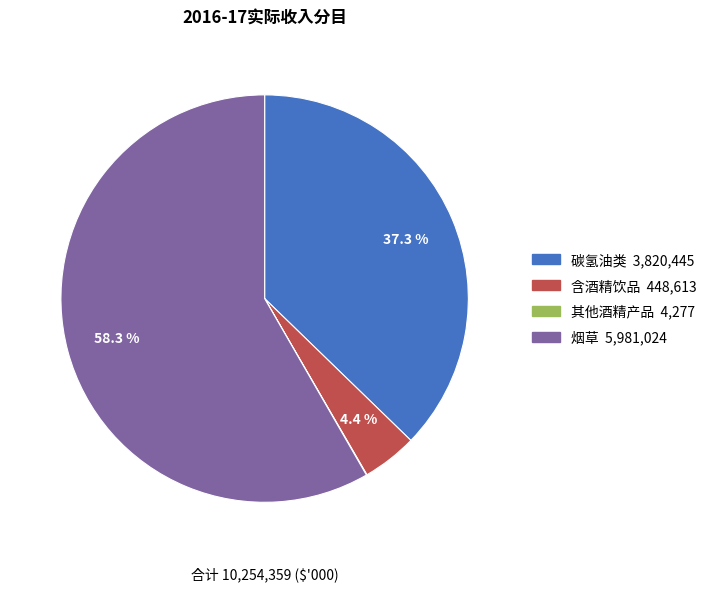

Which category accounts for the majority?

烟草